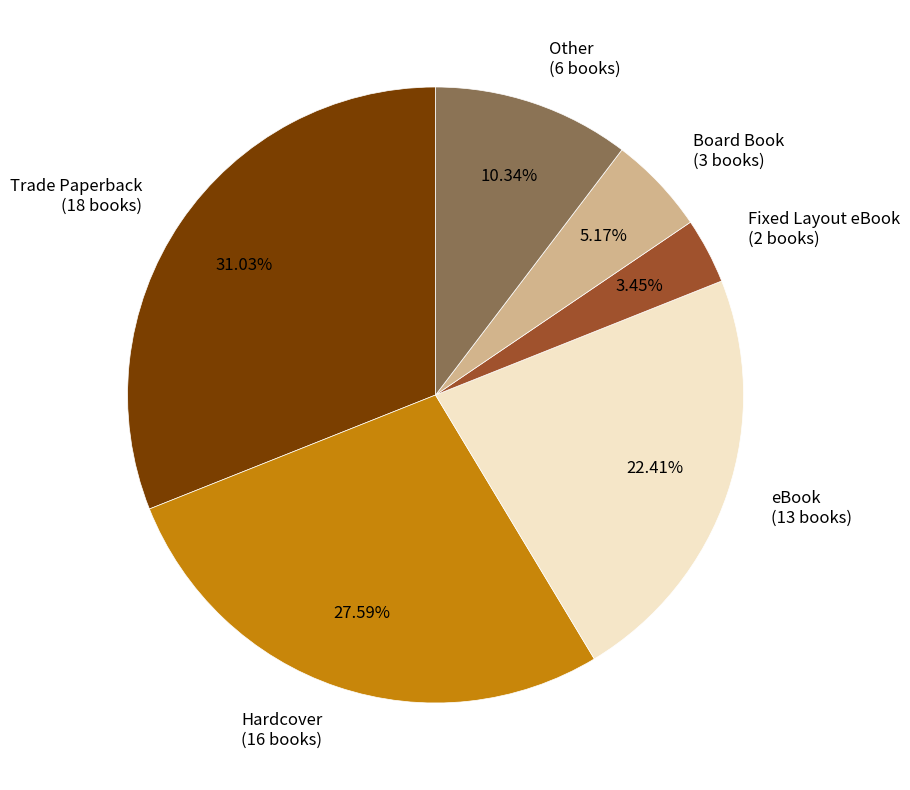

Combined, do Board Book and Trade Paperback account for over 50%?

No